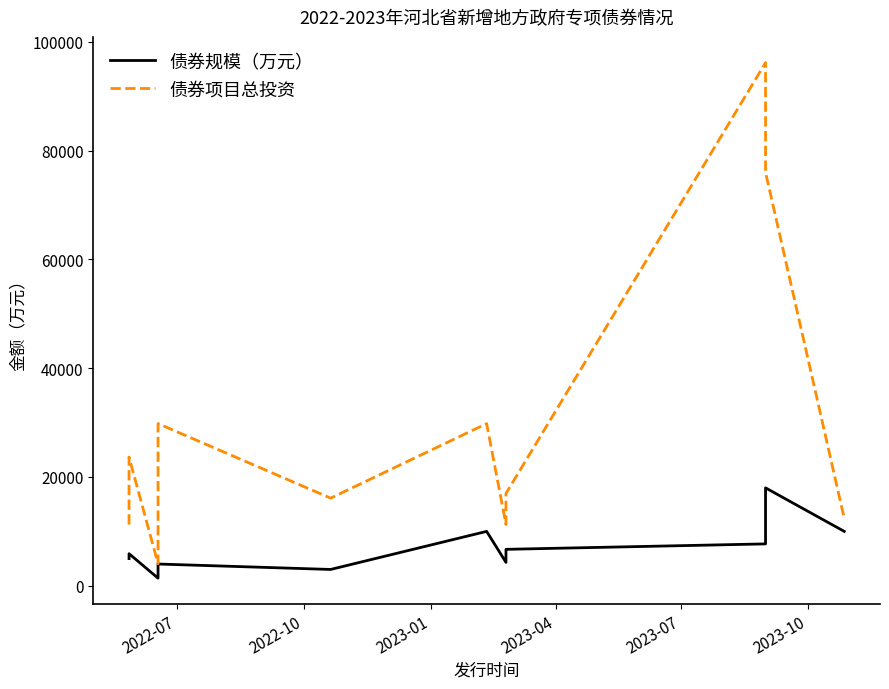

True or false: 债券规模（万元） and 债券项目总投资 intersect in this chart.

False